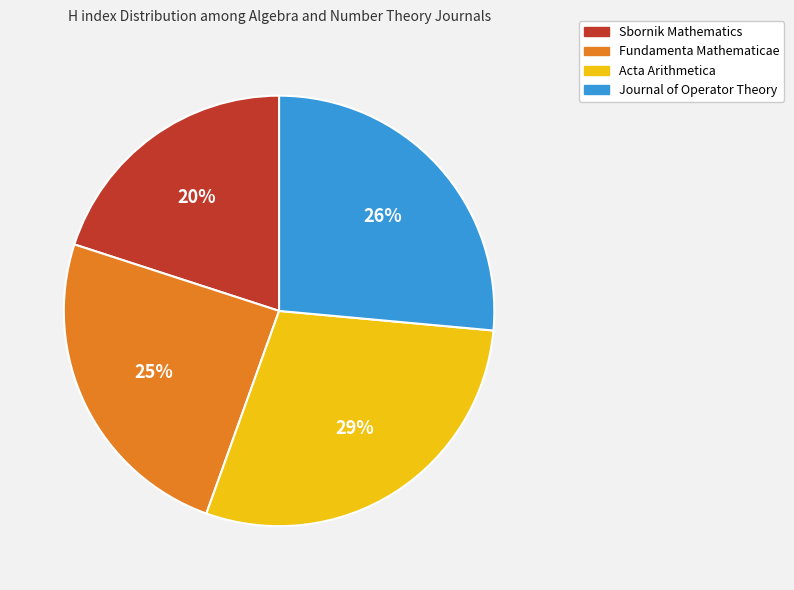

What percentage is the Journal of Operator Theory slice, to the nearest percent?

26%